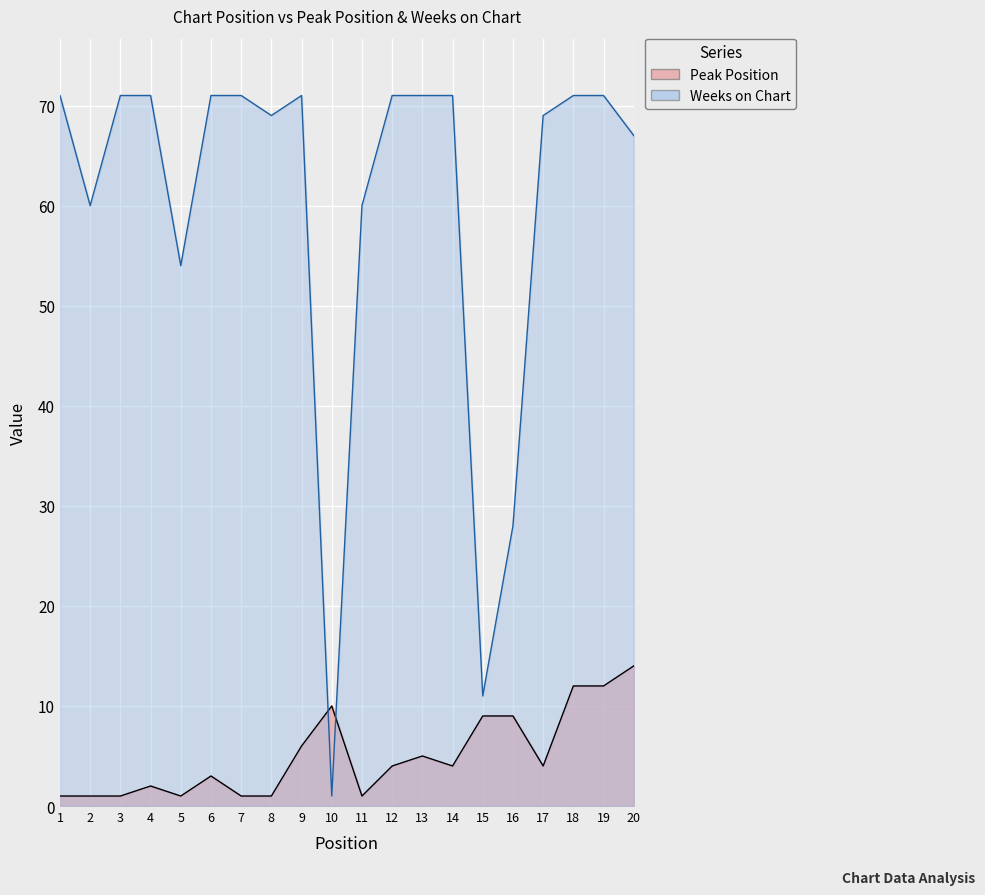

Which series changed the most between 14 and 17?

Weeks on Chart